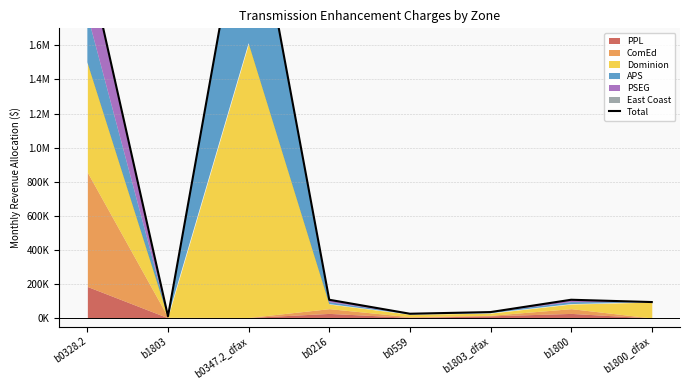

True or false: the data shows 34658.5 at b1803_dfax.

True